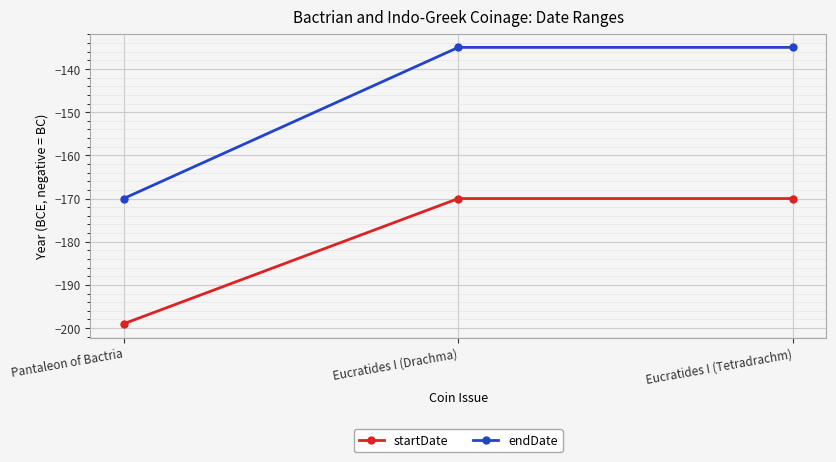

Which series changed the most between Pantaleon of Bactria and Eucratides I (Tetradrachm)?

endDate